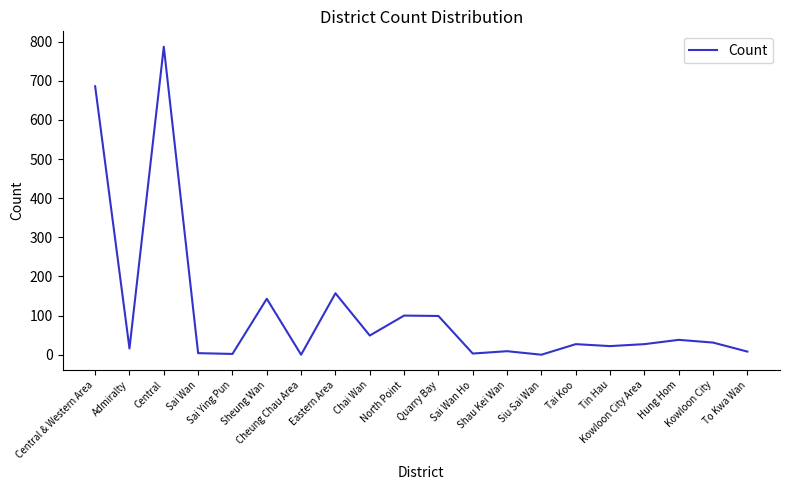

What is the difference between the maximum and minimum values?

787